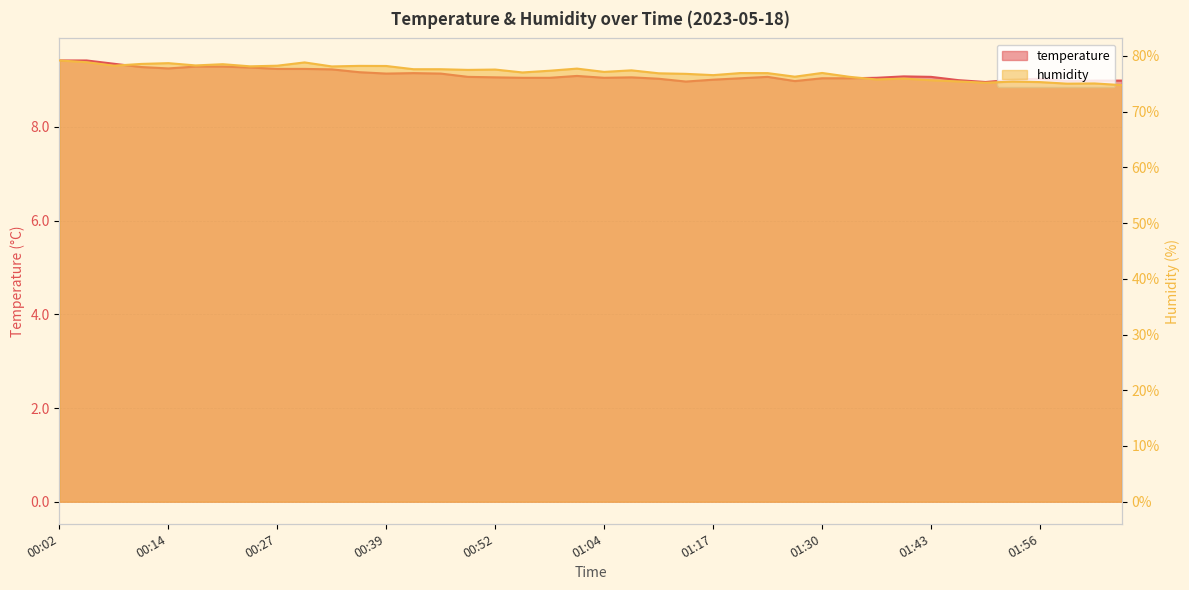

What is the sum of the temperature values at 00:05 and 00:42?

18.6